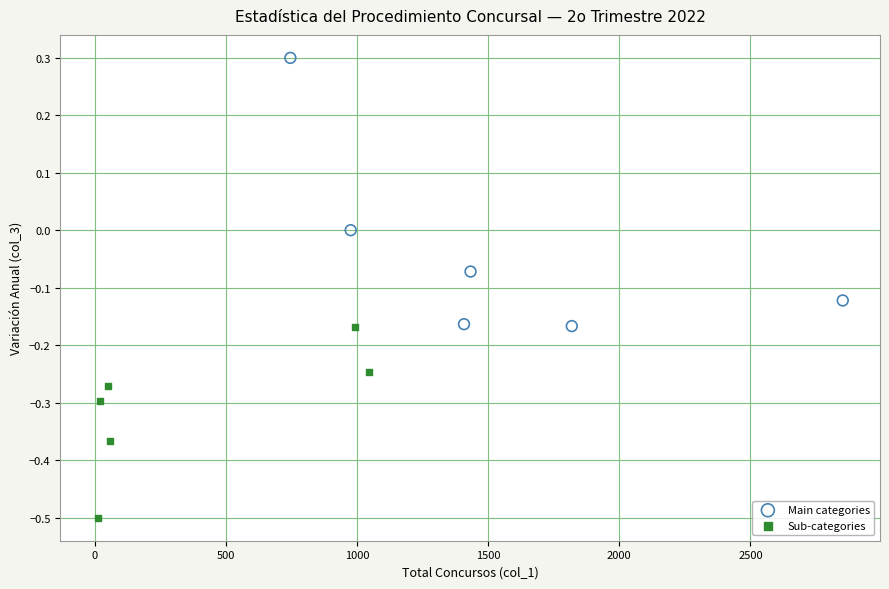

Which series reaches the maximum Y coordinate?

Main categories